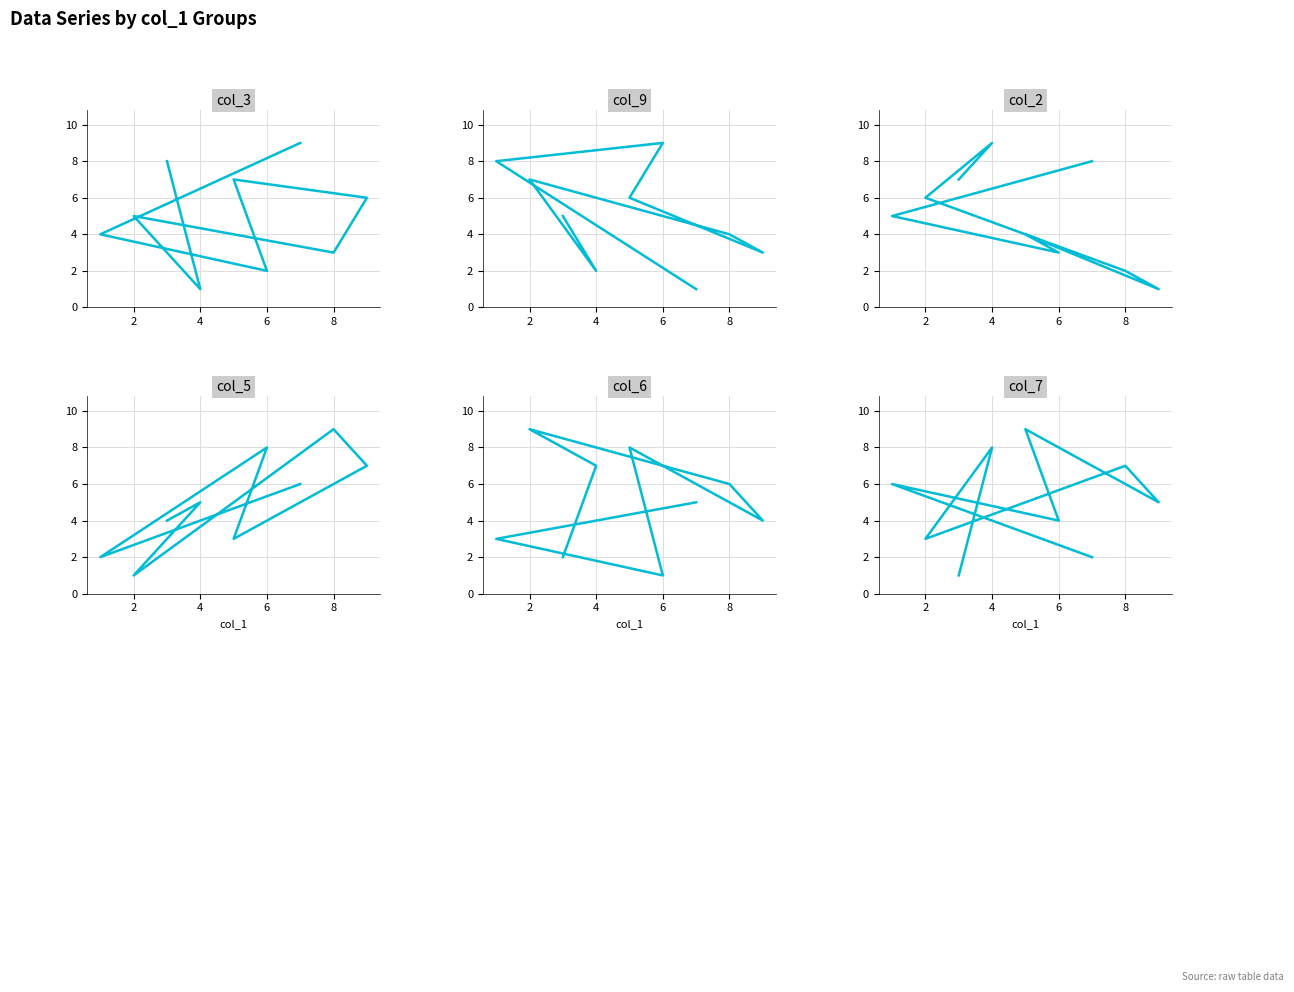

What is the label of the 5th point from the left?

8